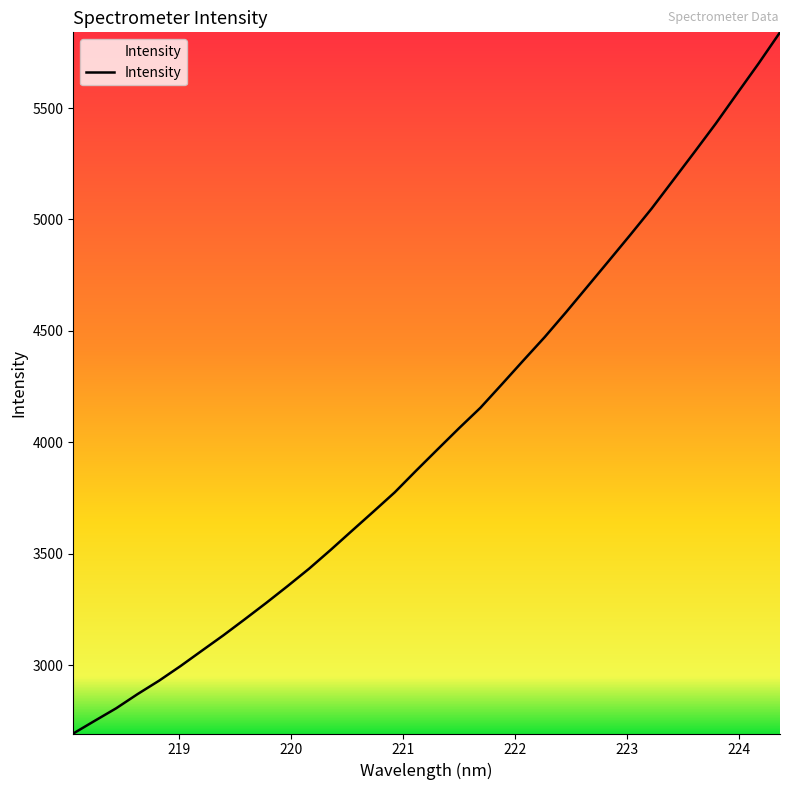

What is the maximum value shown in the chart?

5840.0